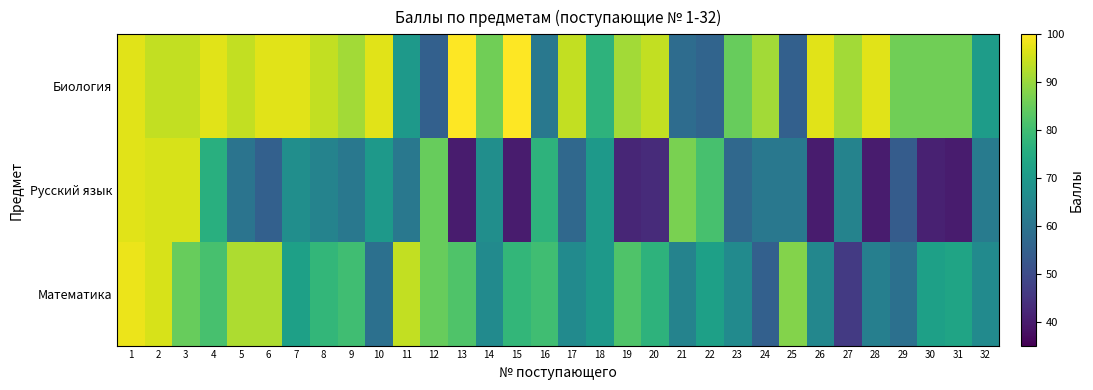

List the series in order of their peak value, highest first.

Биология, Математика, Русский язык